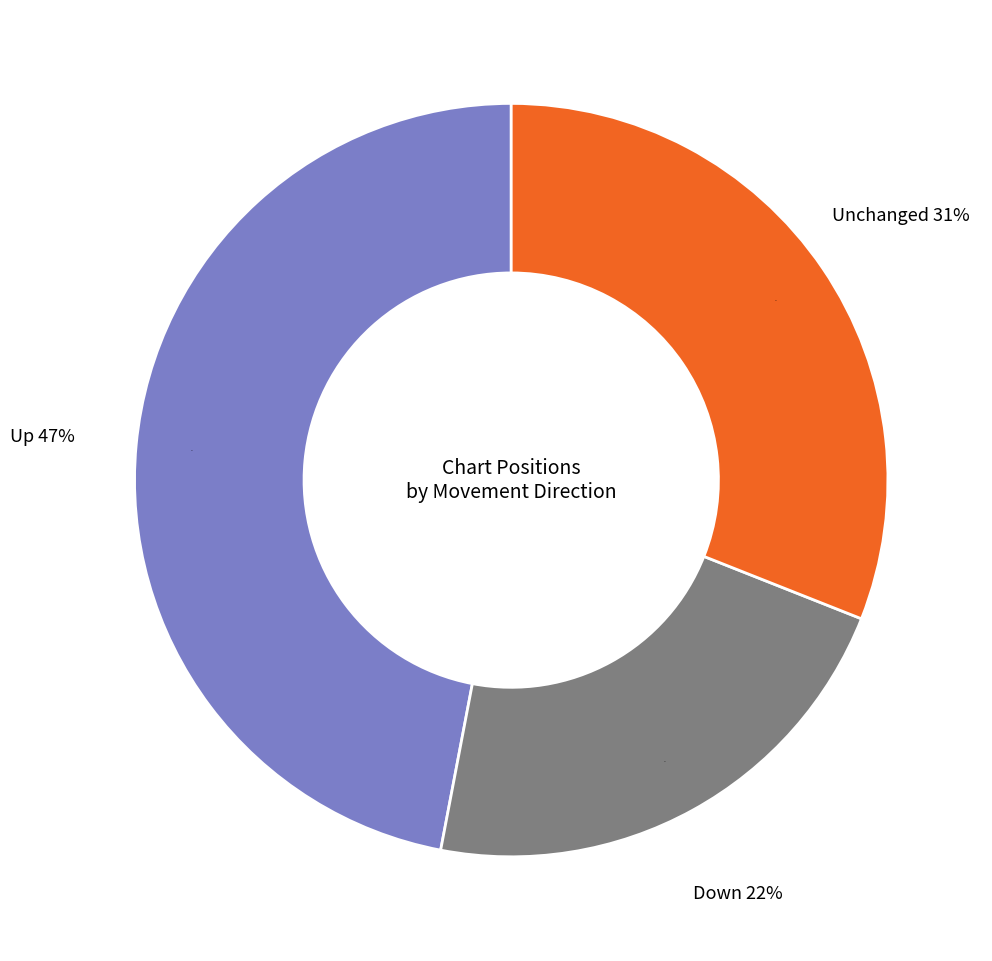

Between up and down, which is larger?

up